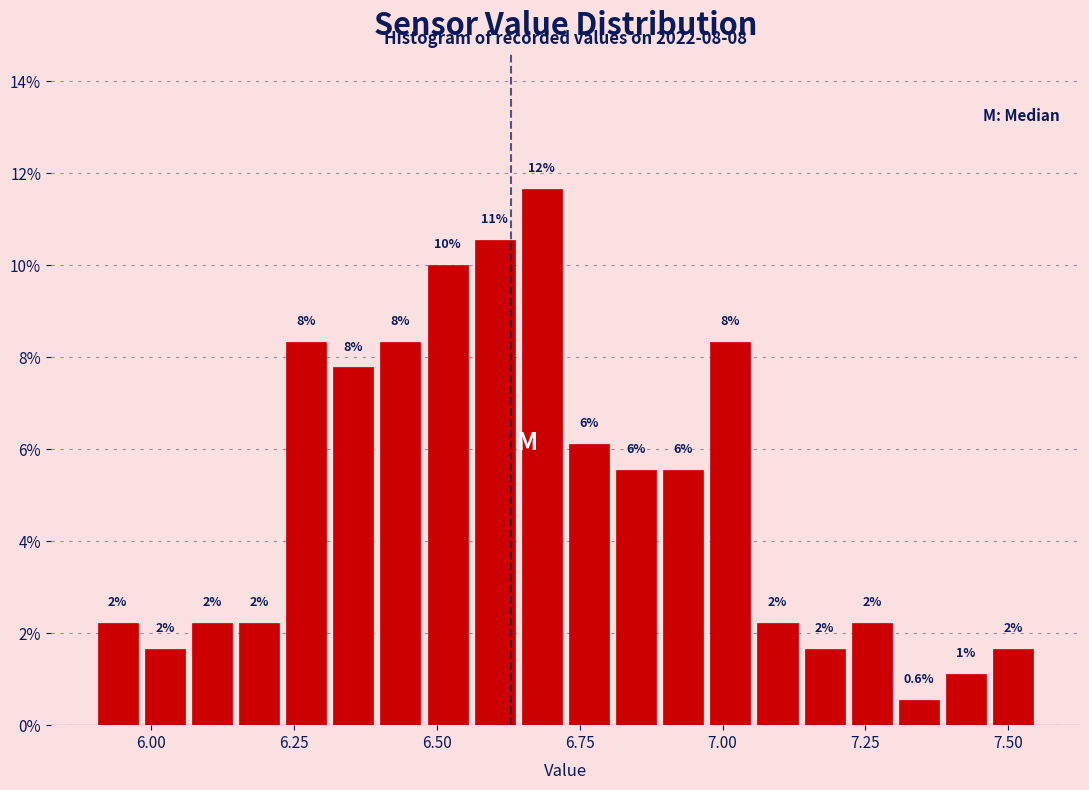

Around what value on the x-axis is the tallest bar? Give the approximate position of its centre, as read against the axis.

6.70